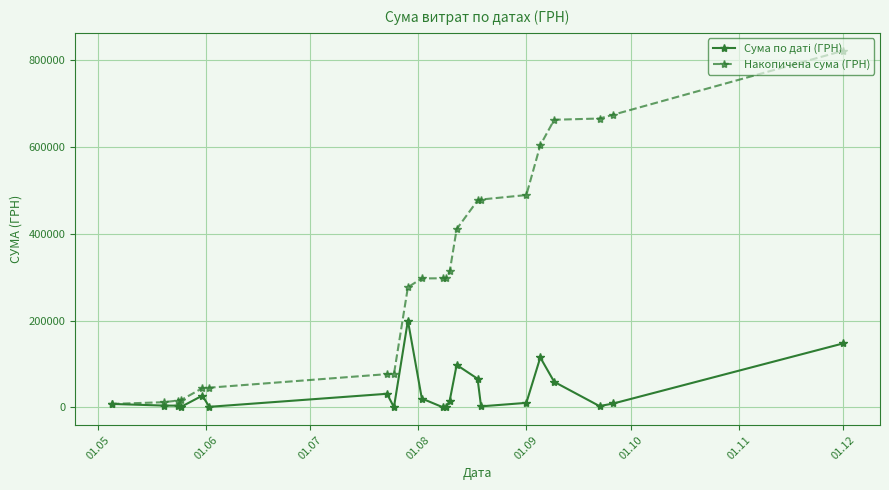

What is the value of the Накопичена сума (ГРН) point at the 8th from the left?

76883.1